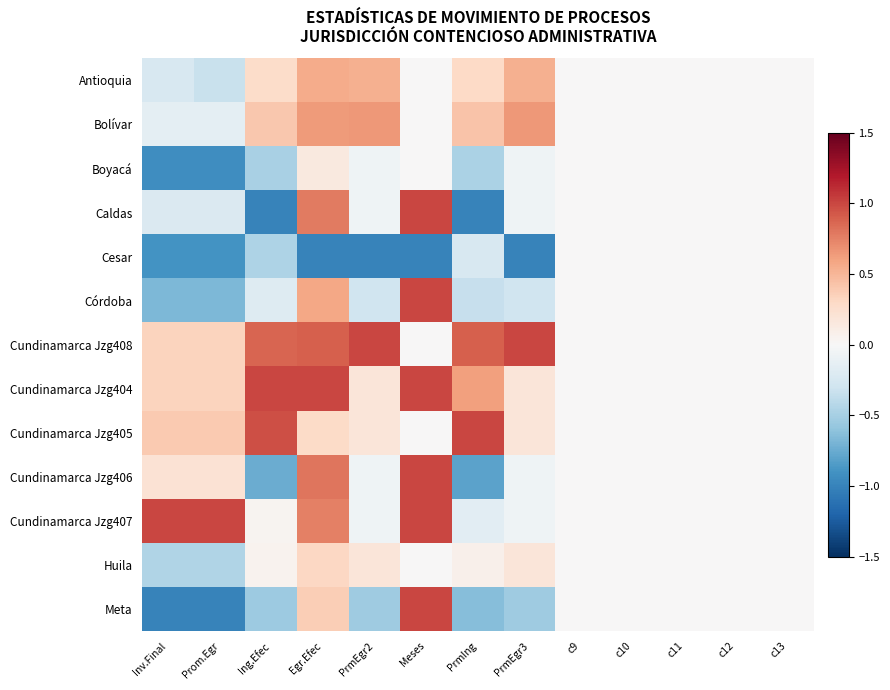

At which category does the chart reach its peak across all series?

Meses